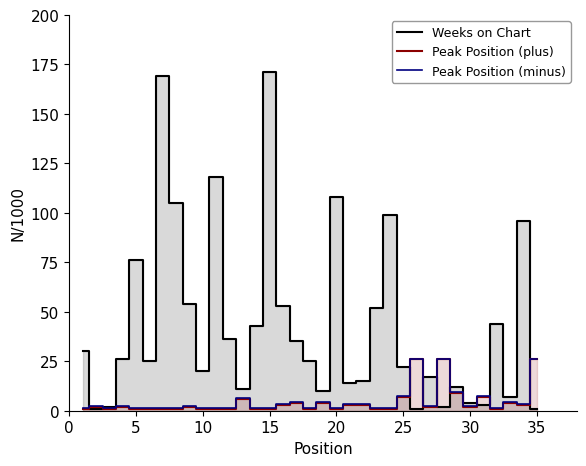

The value of Peak Position (minus) at 25 is 7.3. True or false?

True